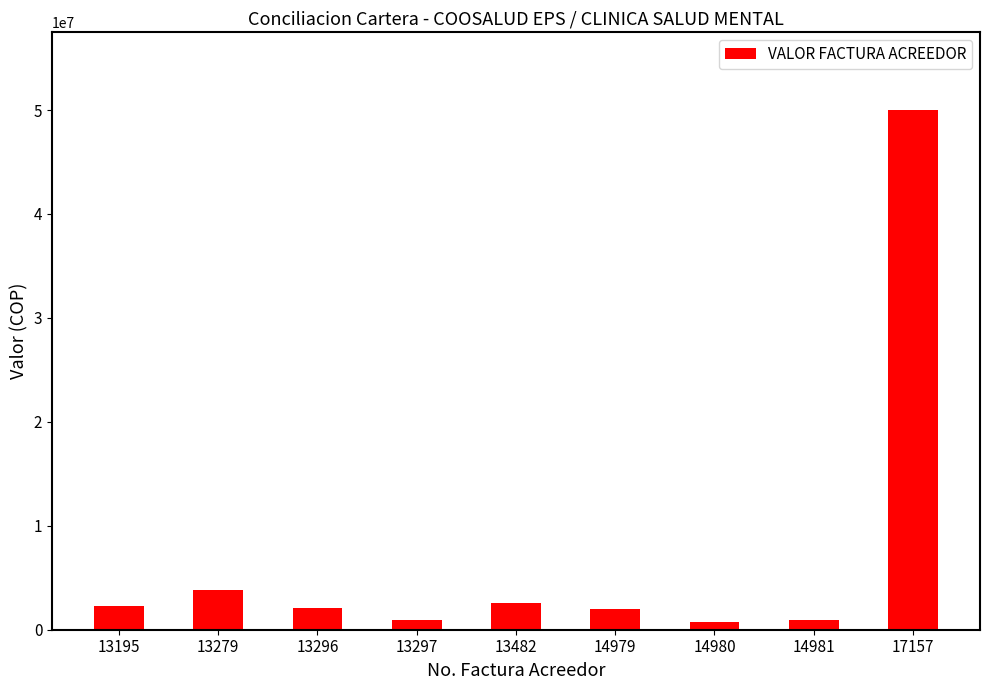

The chart shows a value of 1970430 at 14979. True or false?

True